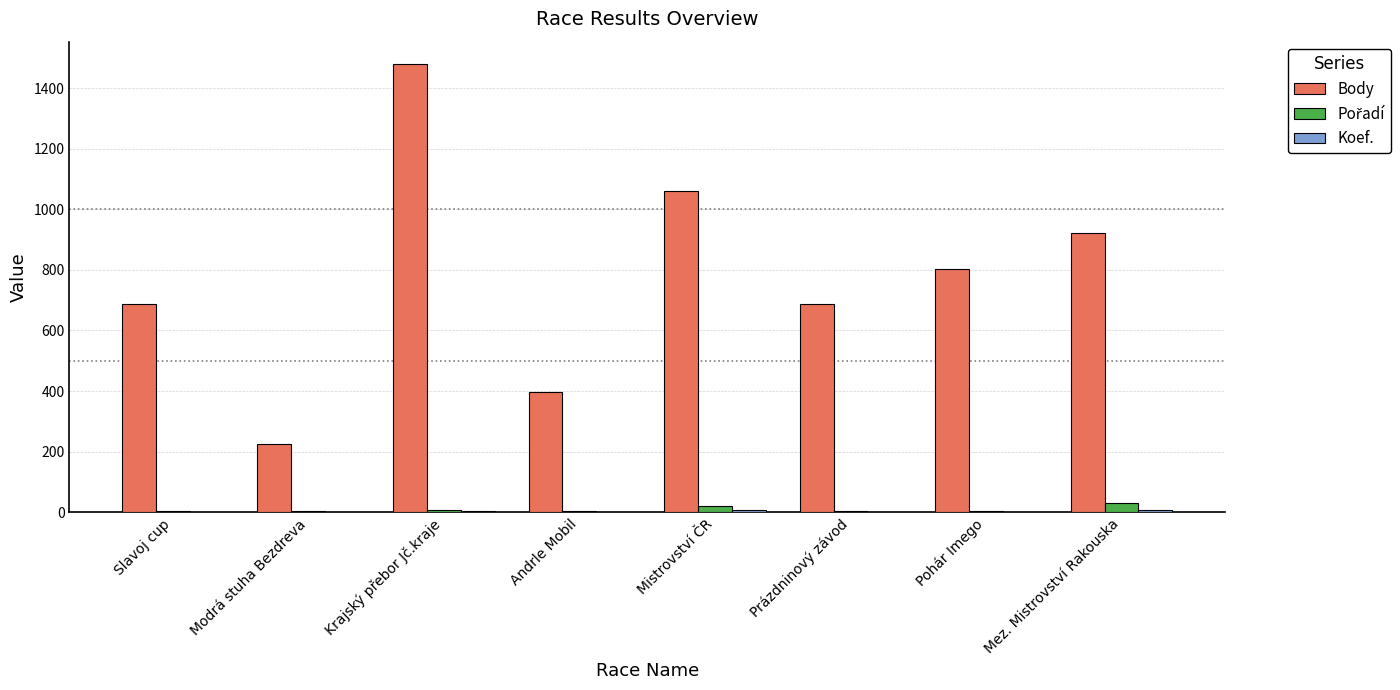

Which series has the largest total across all categories?

Body